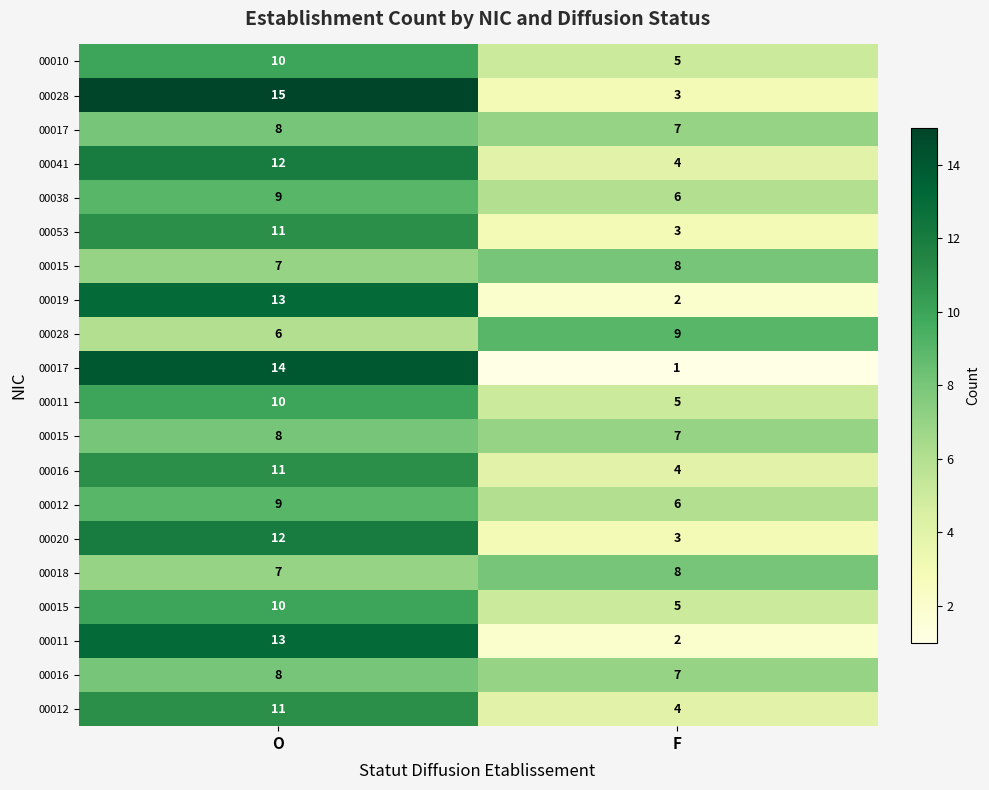

Which label corresponds to the largest value in the chart?

O